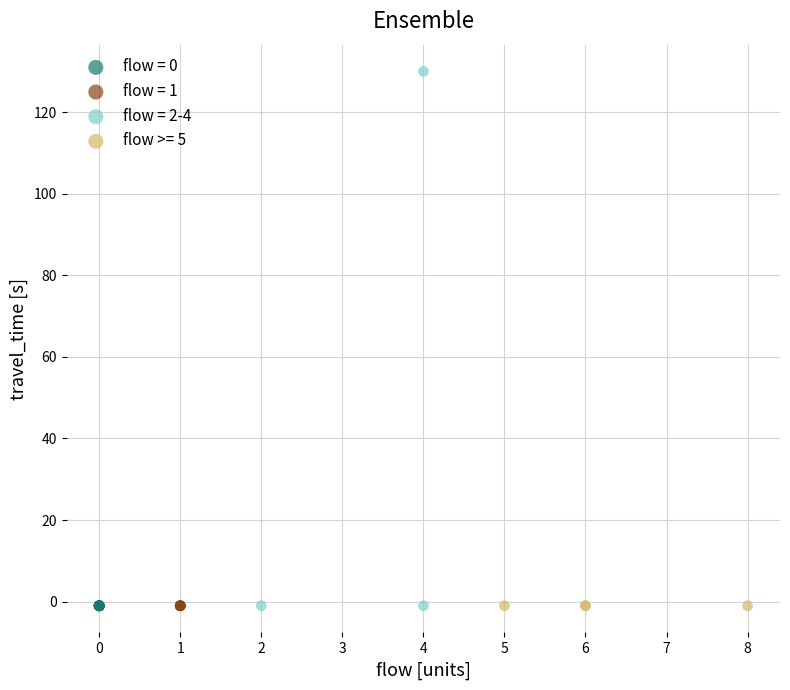

Which series contains the highest Y value?

flow = 2-4